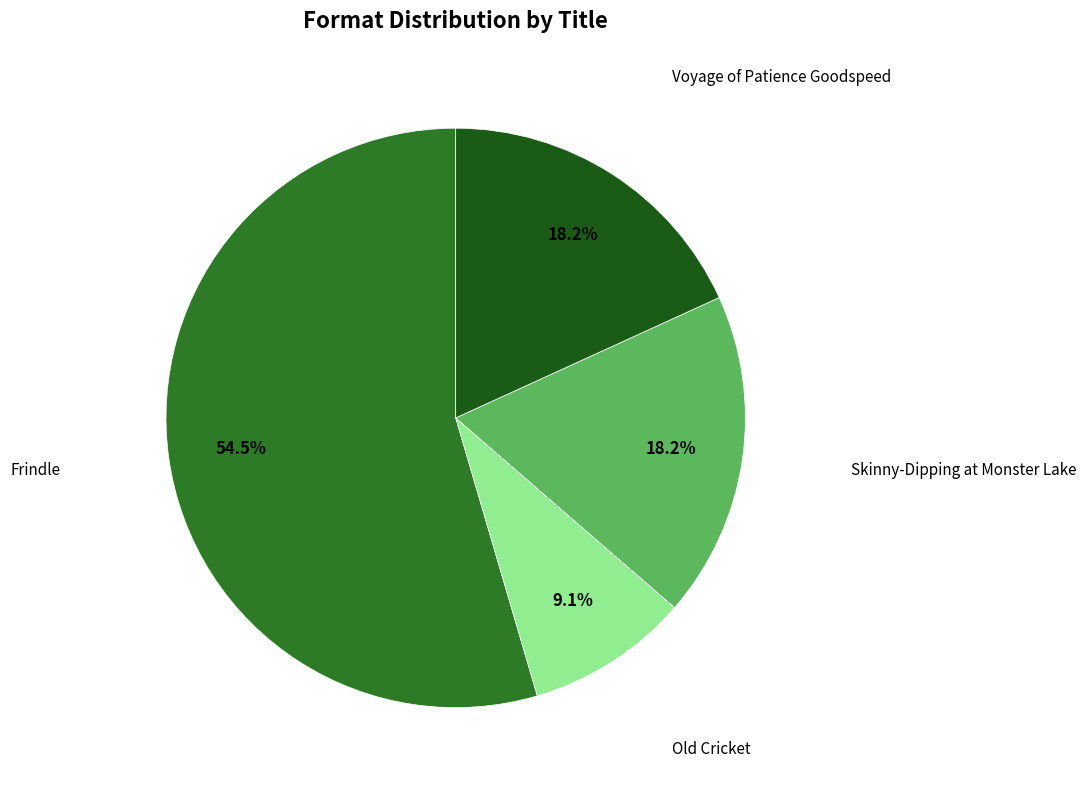

Is there a majority slice in this chart?

Yes